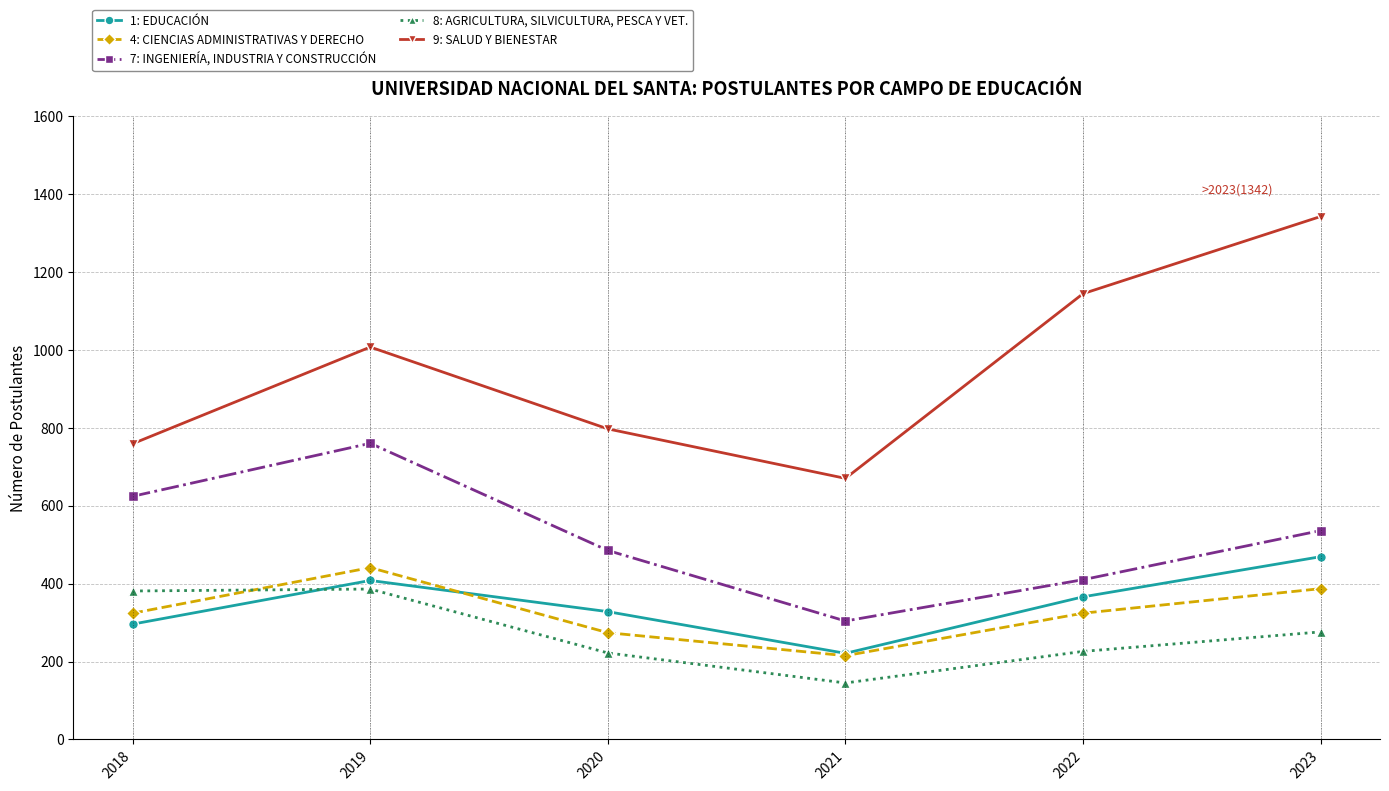

The 7: INGENIERÍA, INDUSTRIA Y CONSTRUCCIÓN series shows 749 at 2020. True or false?

False